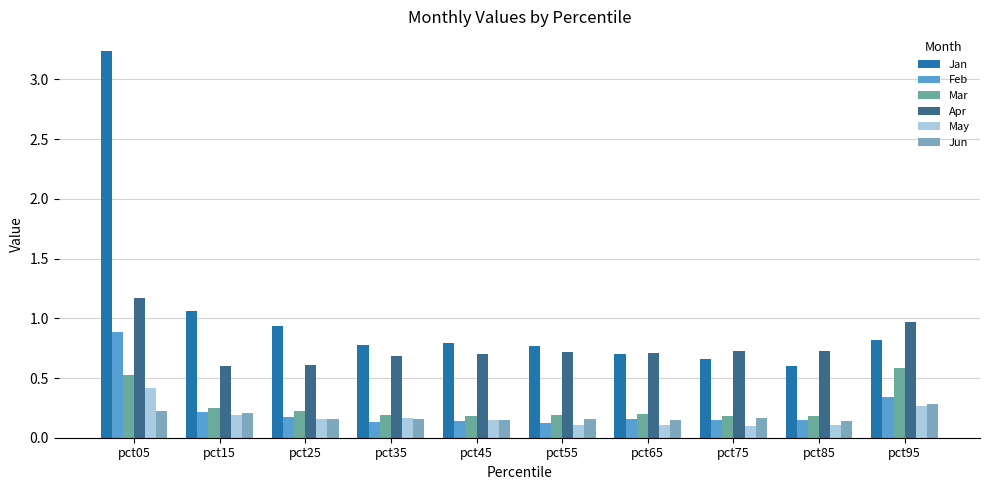

What is the total value across all series at pct25?

2.3